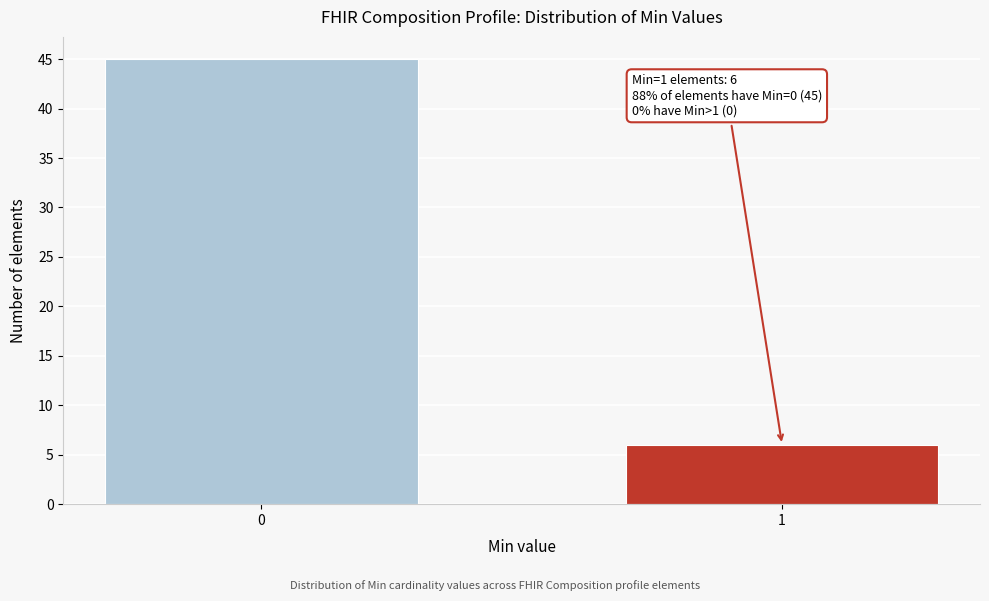

Reading left to right, extract all data points from this chart.

45	6